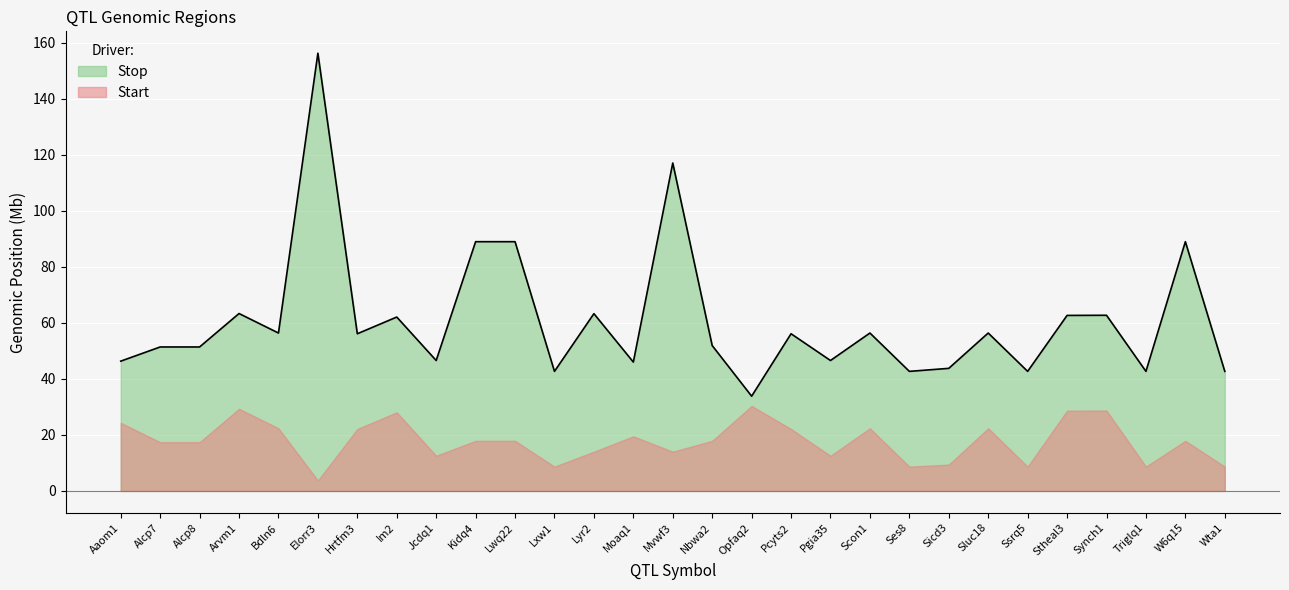

What is the ratio of the value at Jcdq1 to the value at Stheal3?

0.7